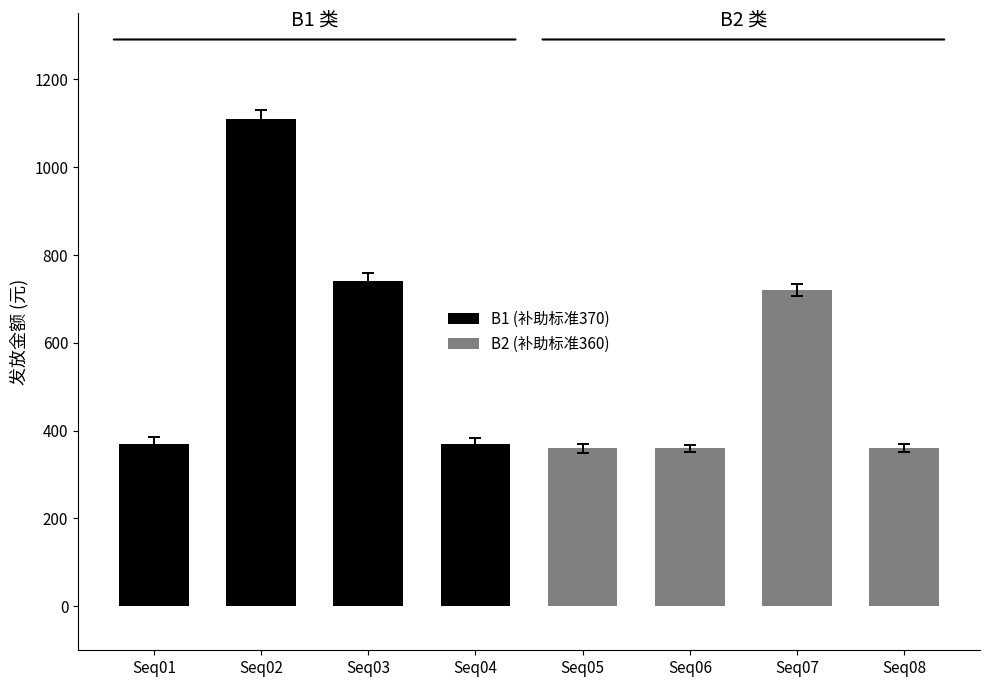

What is the difference between the highest and lowest values at Seq04?

10